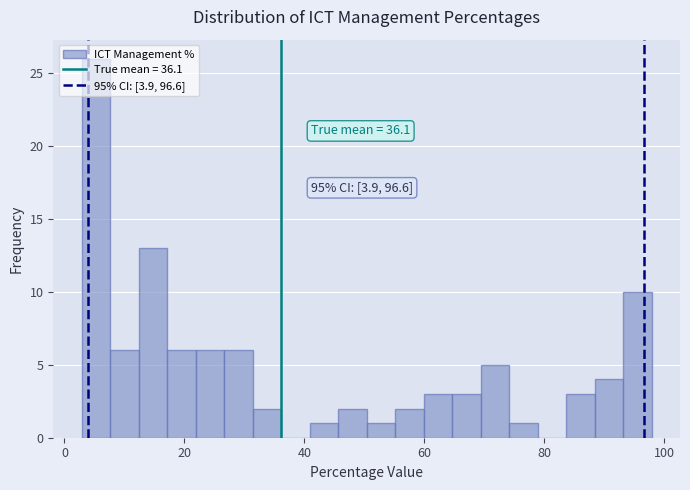

Read against the x-axis, roughly where is the centre of the tallest bar?

6